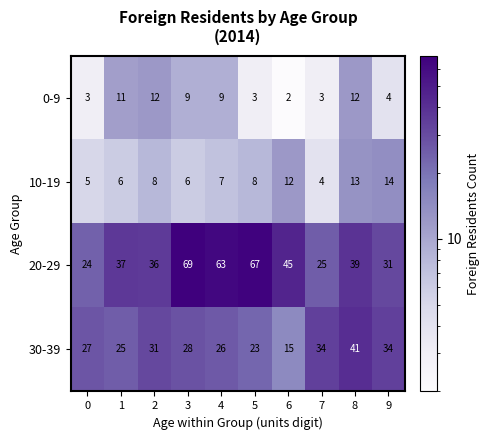

What is the difference between the maximum and second lowest values in the 20-29 series?

44